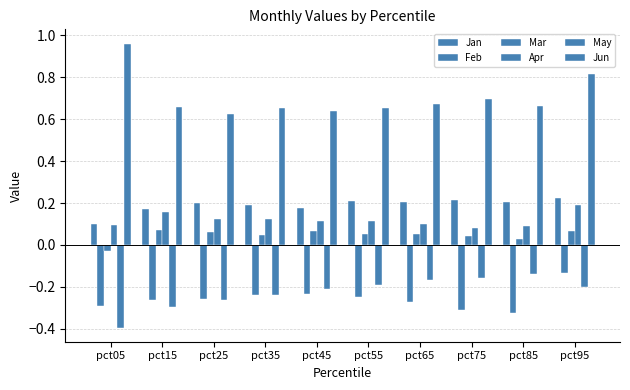

Are the bars horizontal?

No